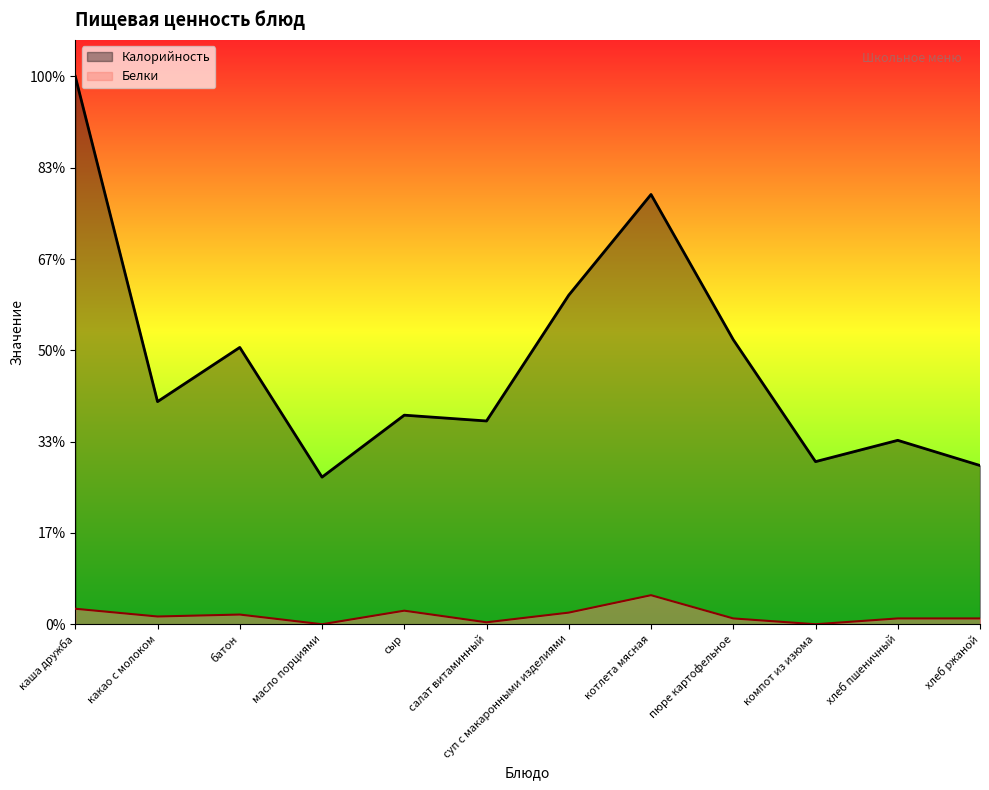

Which series has the widest spread of values?

Калорийность